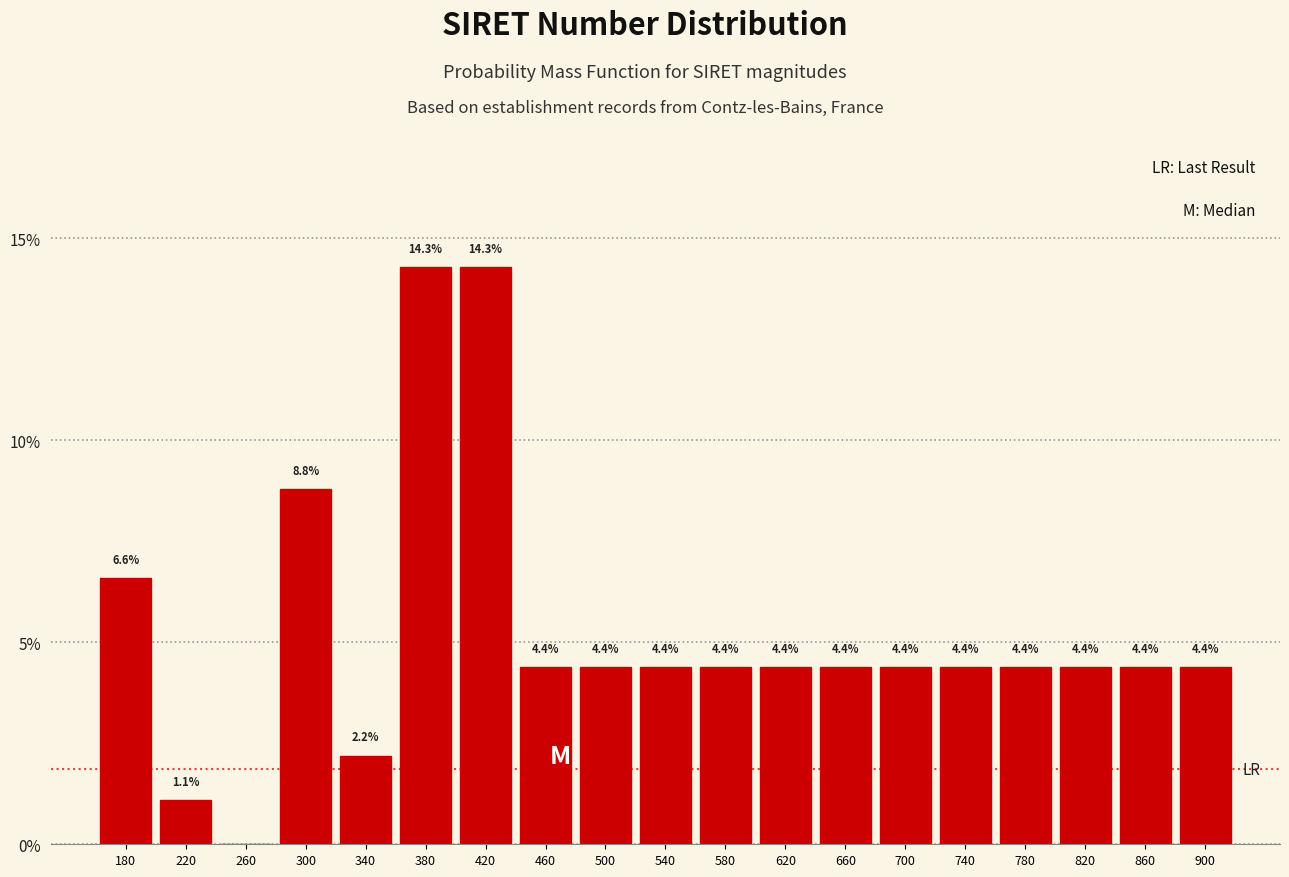

Reading left to right, transcribe all the data shown in this chart.

180=6.6	220=1.1	260=0.0	300=8.8	340=2.2	380=14.3	420=14.3	460=4.4	500=4.4	540=4.4	580=4.4	620=4.4	660=4.4	700=4.4	740=4.4	780=4.4	820=4.4	860=4.4	900=4.4